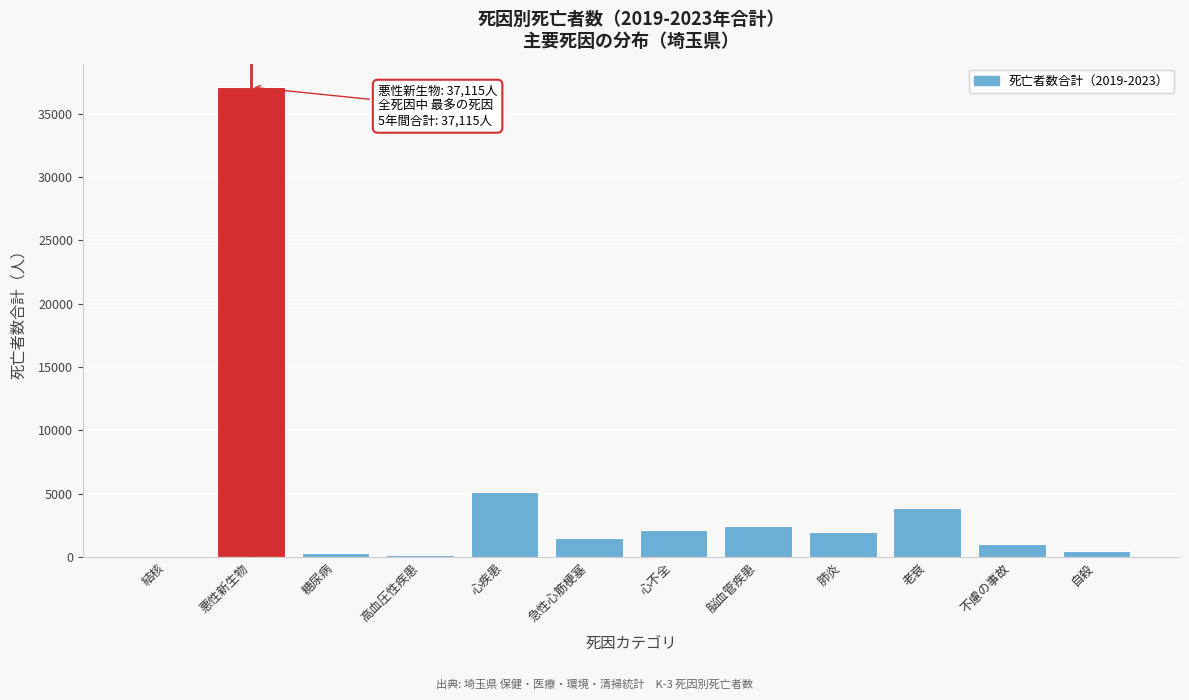

What is the greatest value displayed?

37115